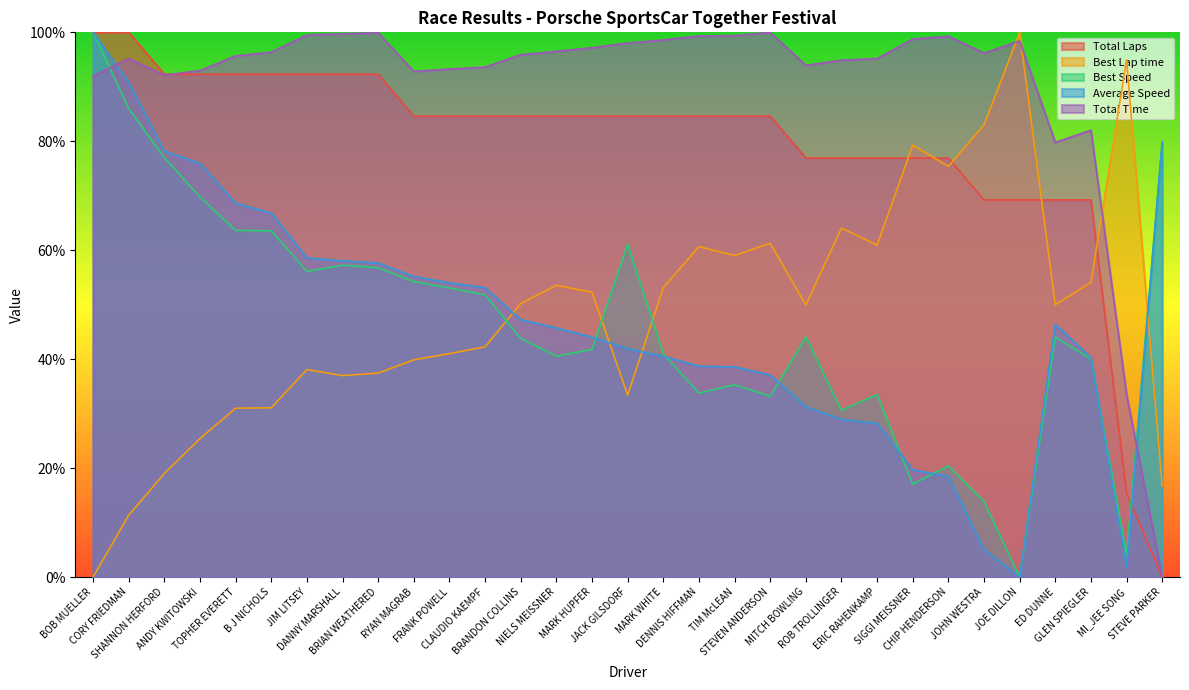

Which series has the largest total across all categories?

Total Time